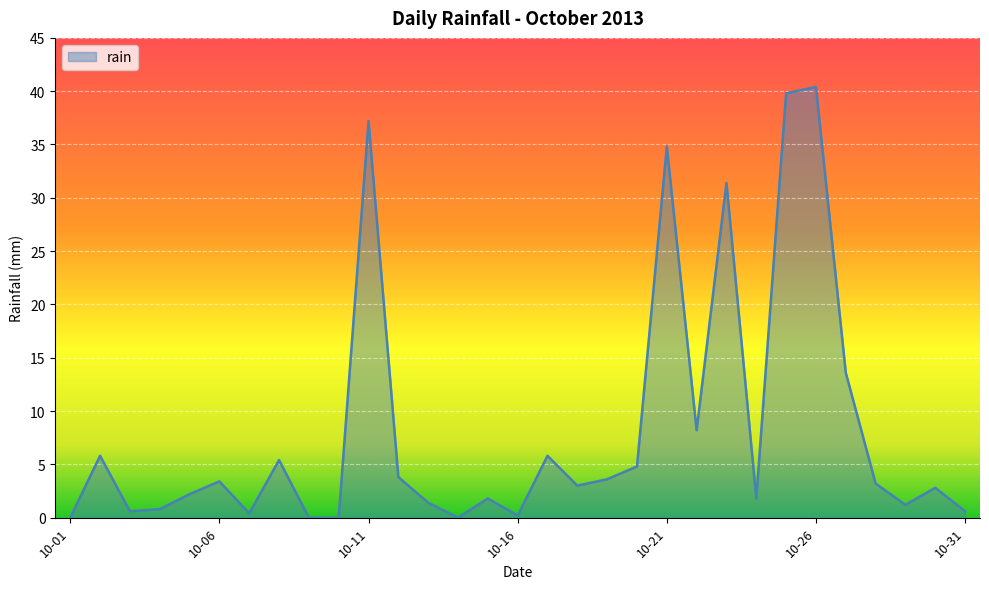

What is the average value?

8.3